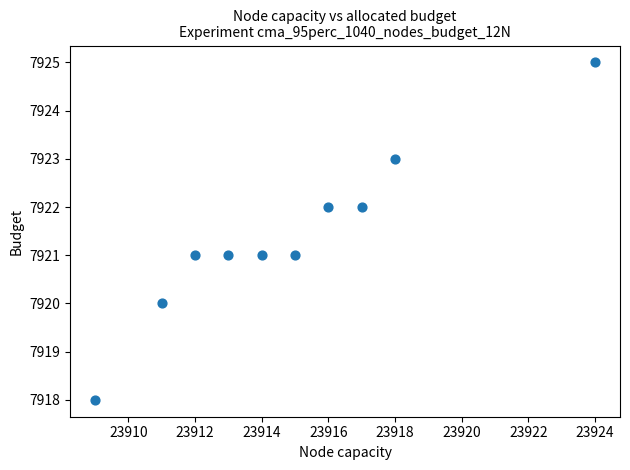

What is the average X value?

23915